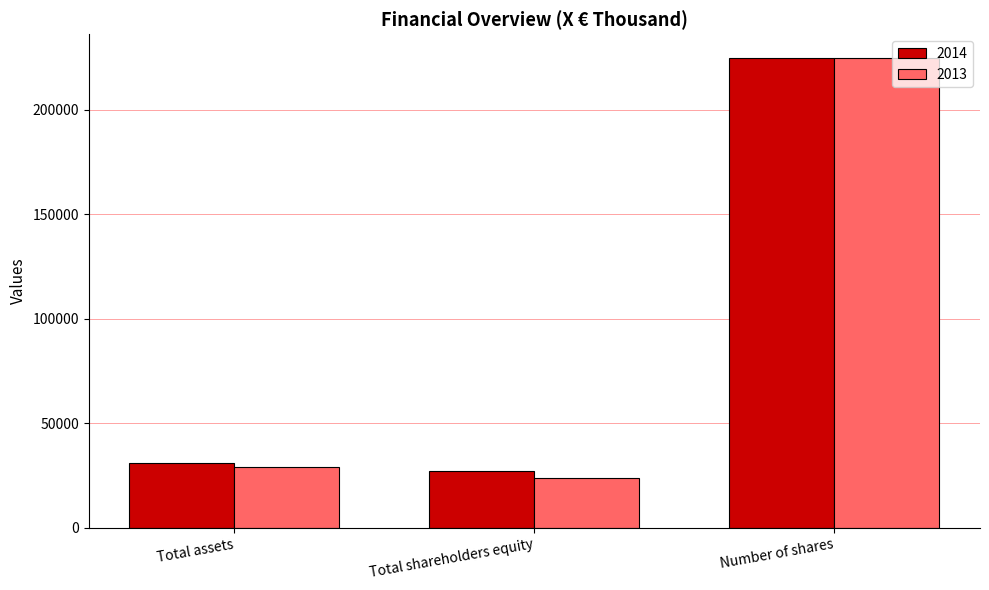

What is the highest value of the 2013 series?

225000